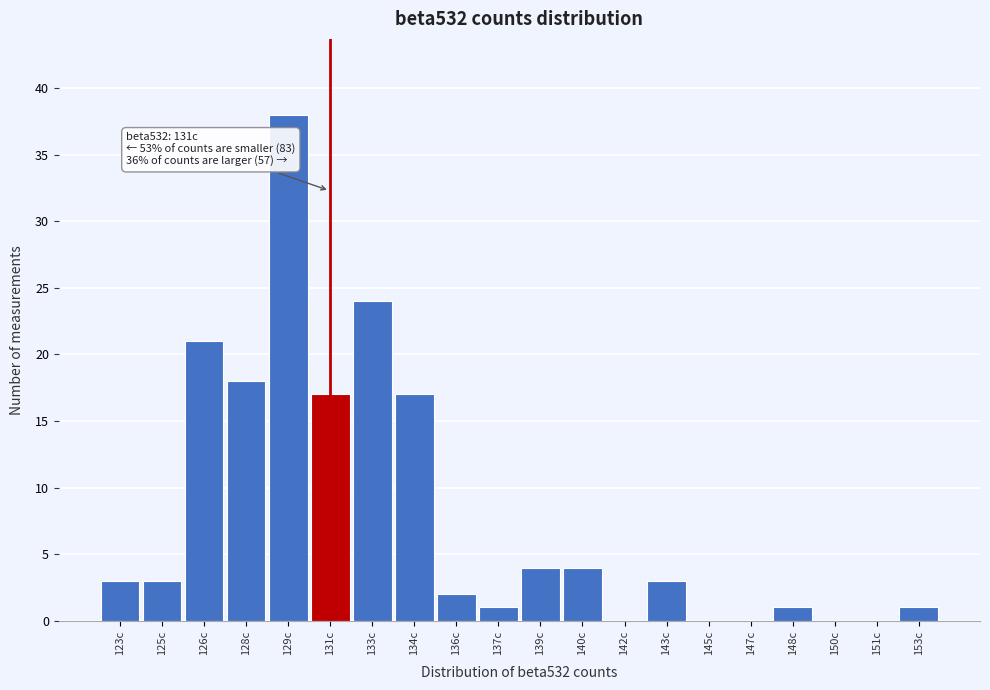

Reading right to left, transcribe all the data shown in this chart.

153c=1	151c=0	150c=0	148c=1	147c=0	145c=0	143c=3	142c=0	140c=4	139c=4	137c=1	136c=2	134c=17	133c=24	131c=17	129c=38	128c=18	126c=21	125c=3	123c=3